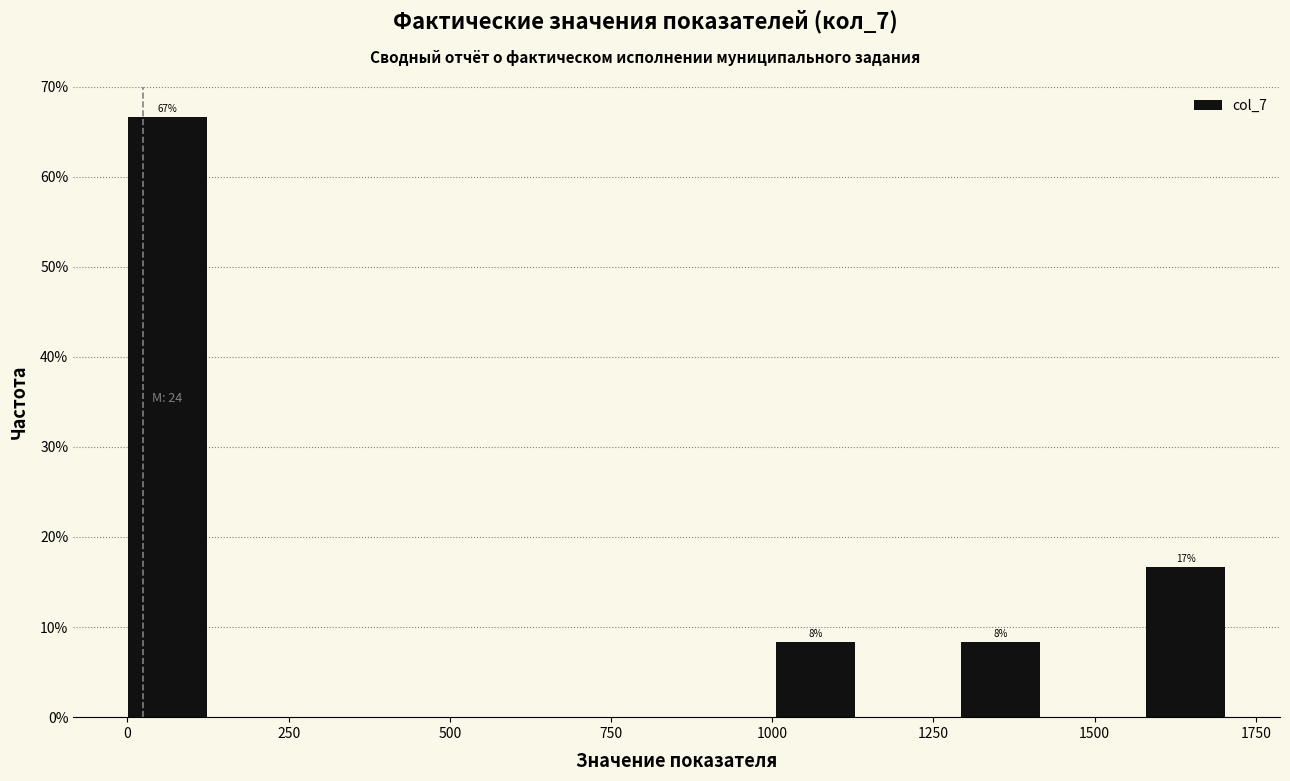

Read against the x-axis, roughly where is the centre of the tallest bar?

50